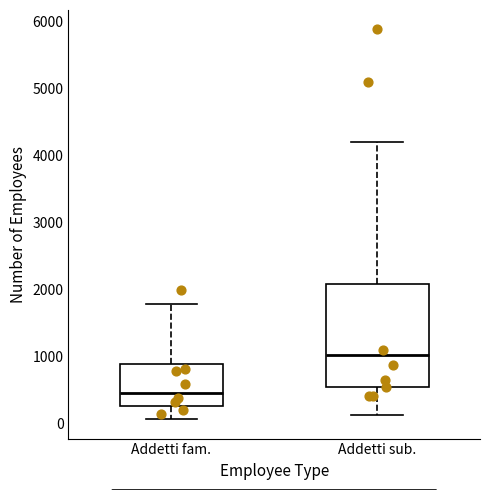

Comparing the boxes themselves (not the whiskers), which one is the tallest?

Addetti sub.